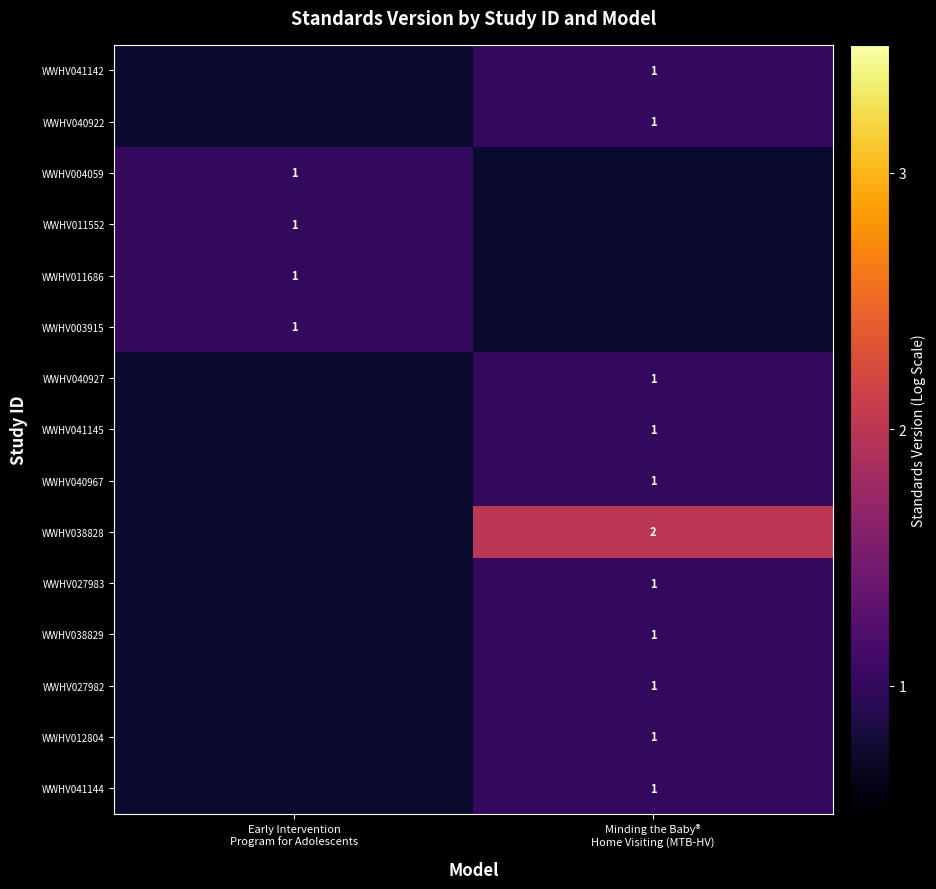

Rank the series by their maximum value, from lowest to highest.

WWHV041142, WWHV040922, WWHV004059, WWHV011552, WWHV011686, WWHV003915, WWHV040927, WWHV041145, WWHV040967, WWHV038828, WWHV027983, WWHV038829, WWHV027982, WWHV012804, WWHV041144